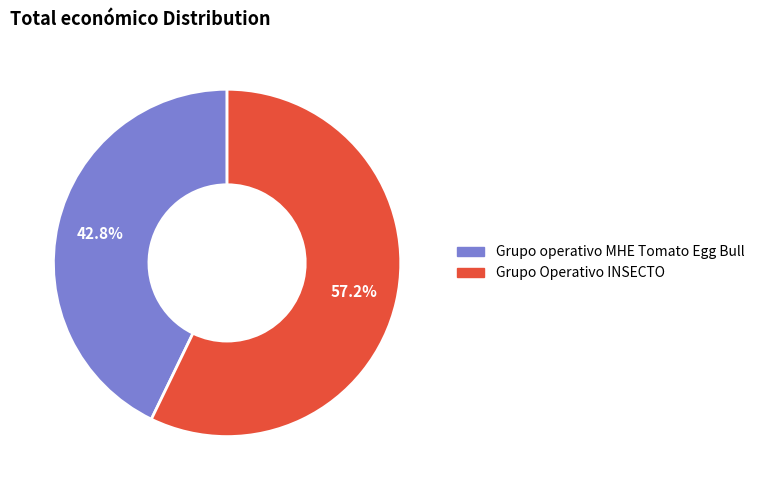

What is the majority slice?

Grupo Operativo INSECTO